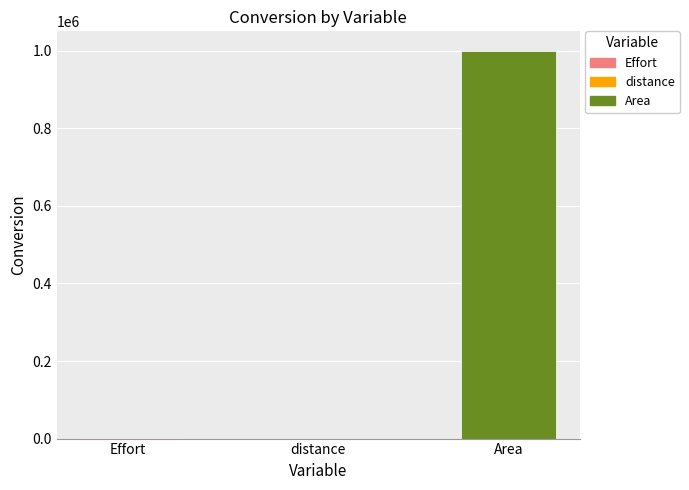

Are the bars horizontal?

No